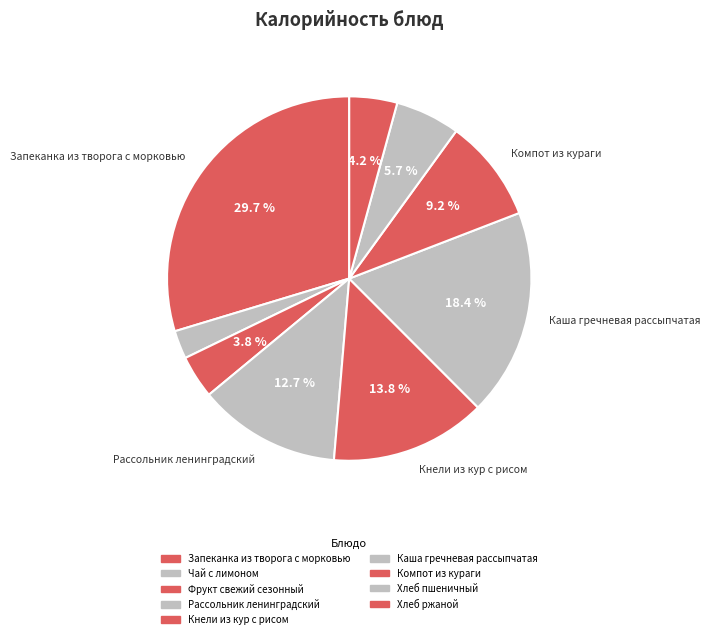

How many slices are in this pie chart?

9